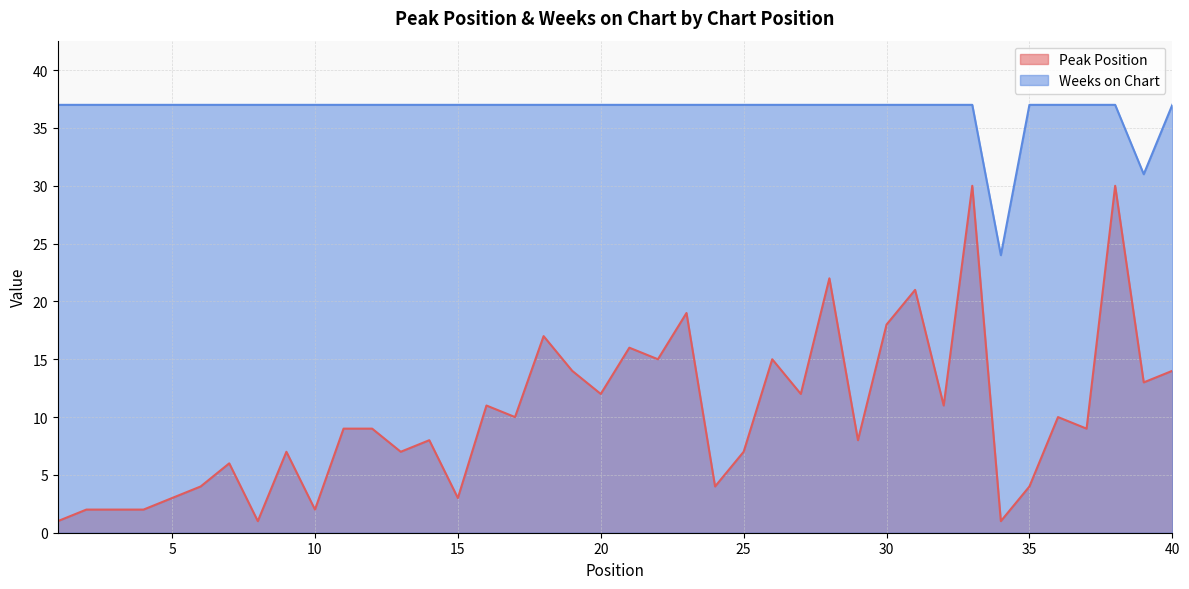

True or false: Peak Position has more than 2 points higher than both neighbors.

True